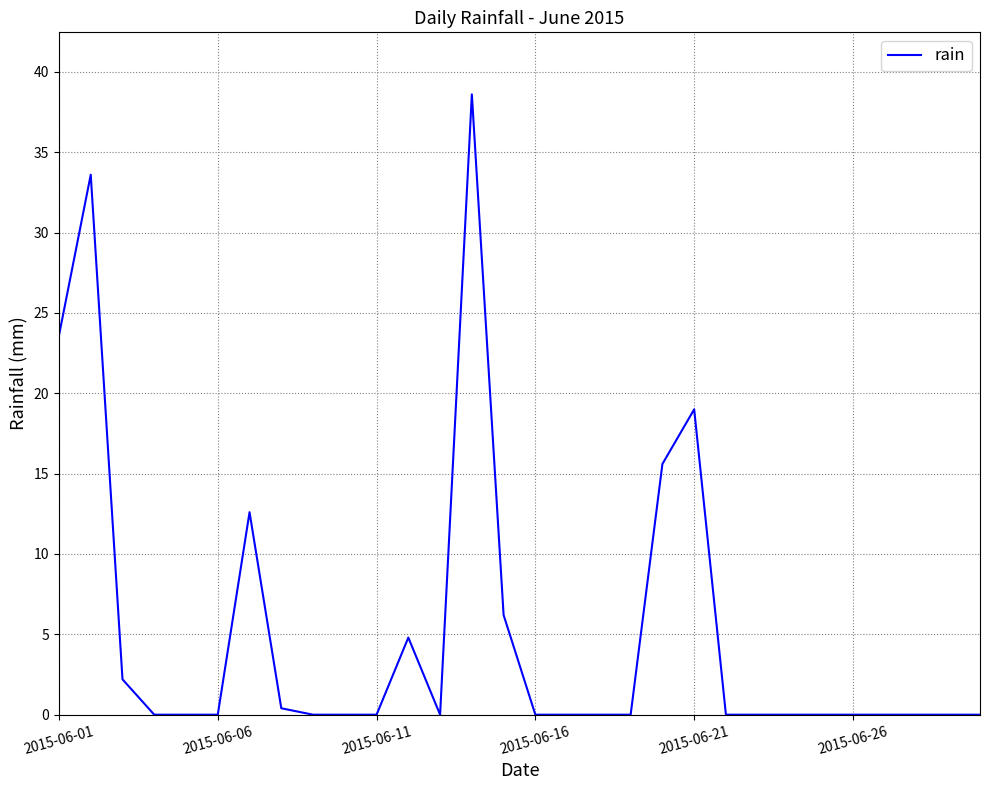

What is the maximum value shown in the chart?

38.6